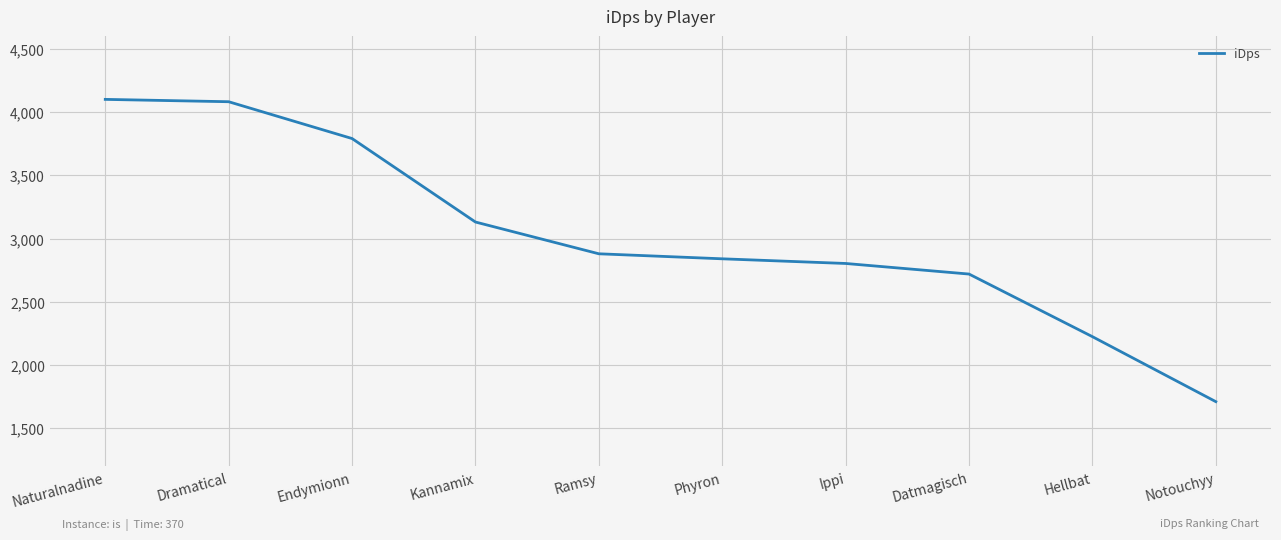

Reading left to right, what are all the values shown in this chart?

Naturalnadine=4099.8	Dramatical=4081.3	Endymionn=3790.4	Kannamix=3130.7	Ramsy=2879.7	Phyron=2840.1	Ippi=2803.2	Datmagisch=2719.6	Hellbat=2224.8	Notouchyy=1711.3